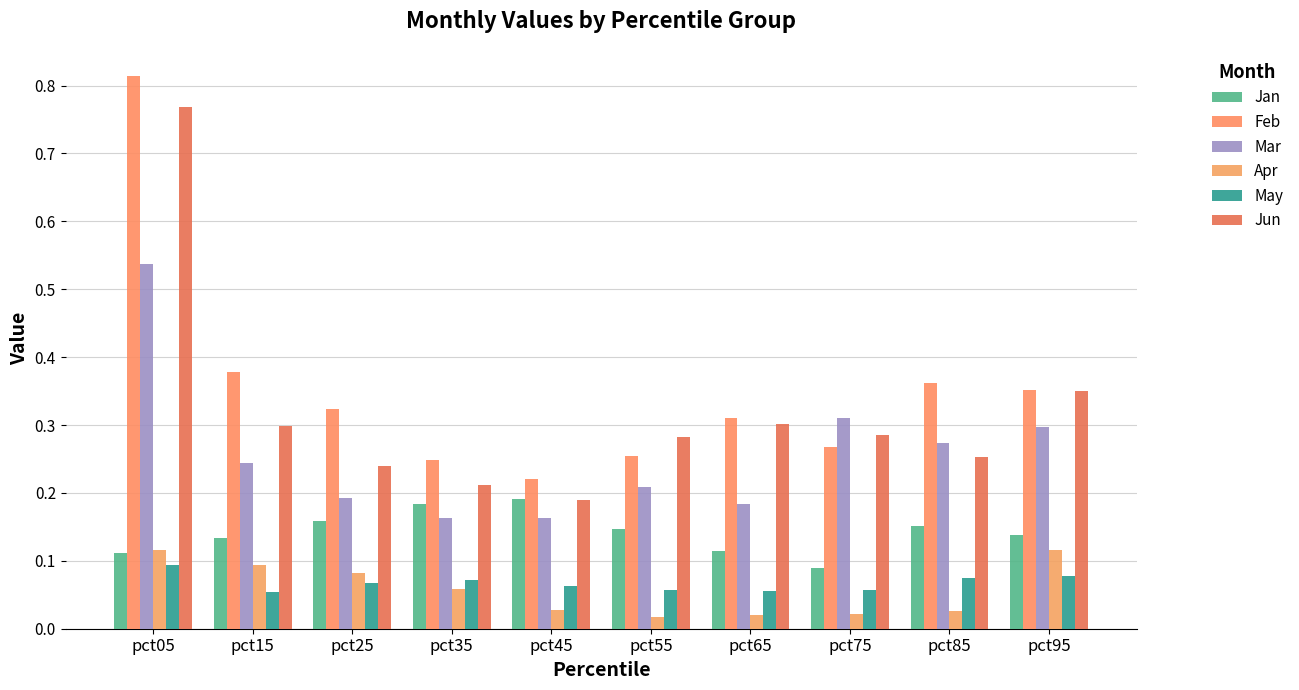

How many groups of bars are there?

10